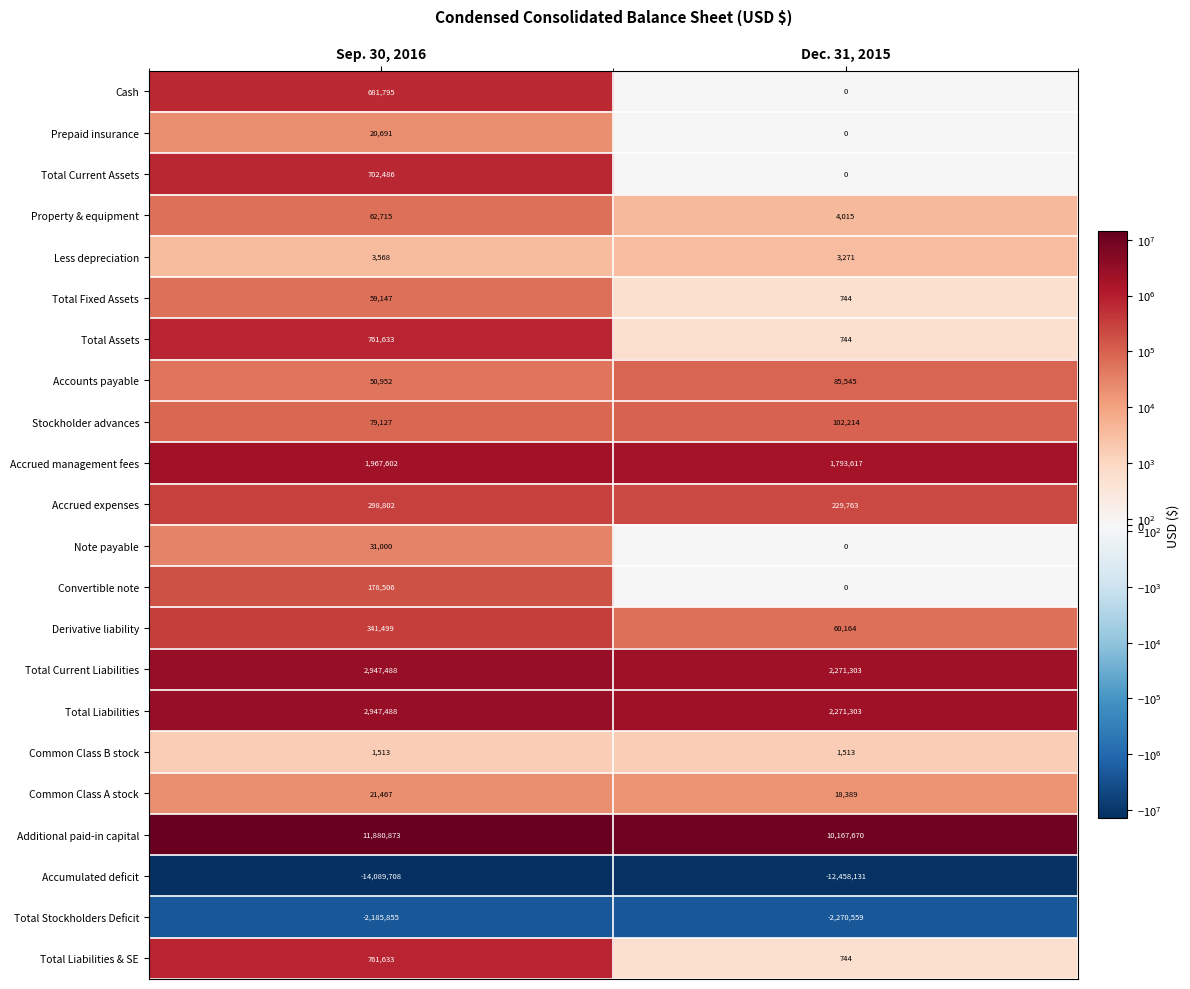

At which category is the sum across all series the highest?

Sep. 30, 2016